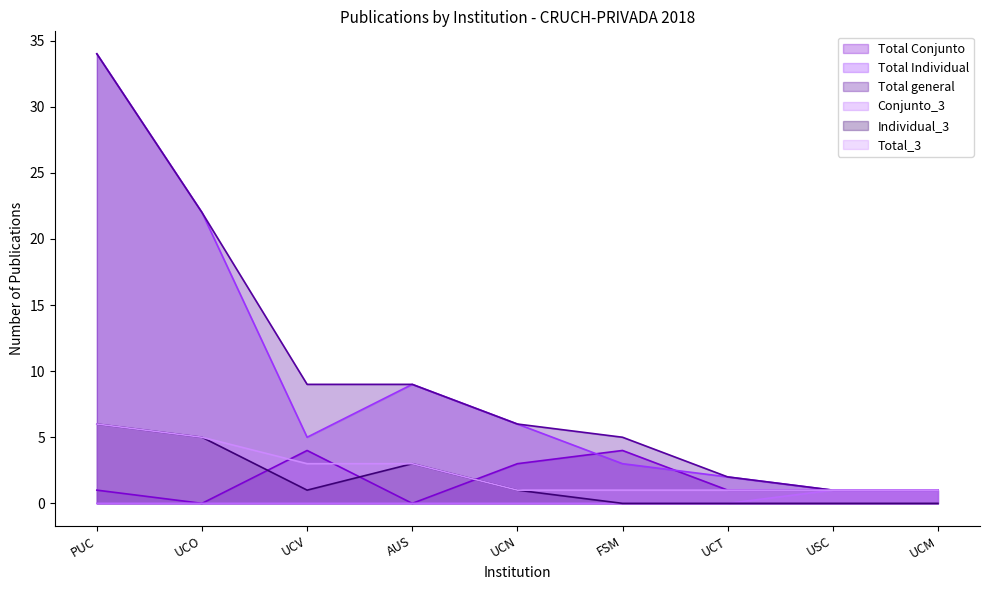

True or false: Total general has more than 2 interior local peaks.

False